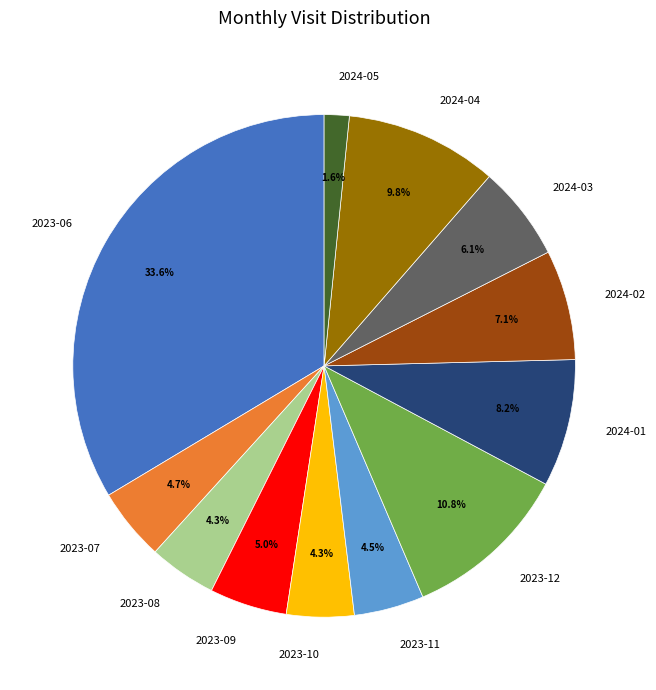

What percentage is the 2024-04 slice, to the nearest percent?

10%